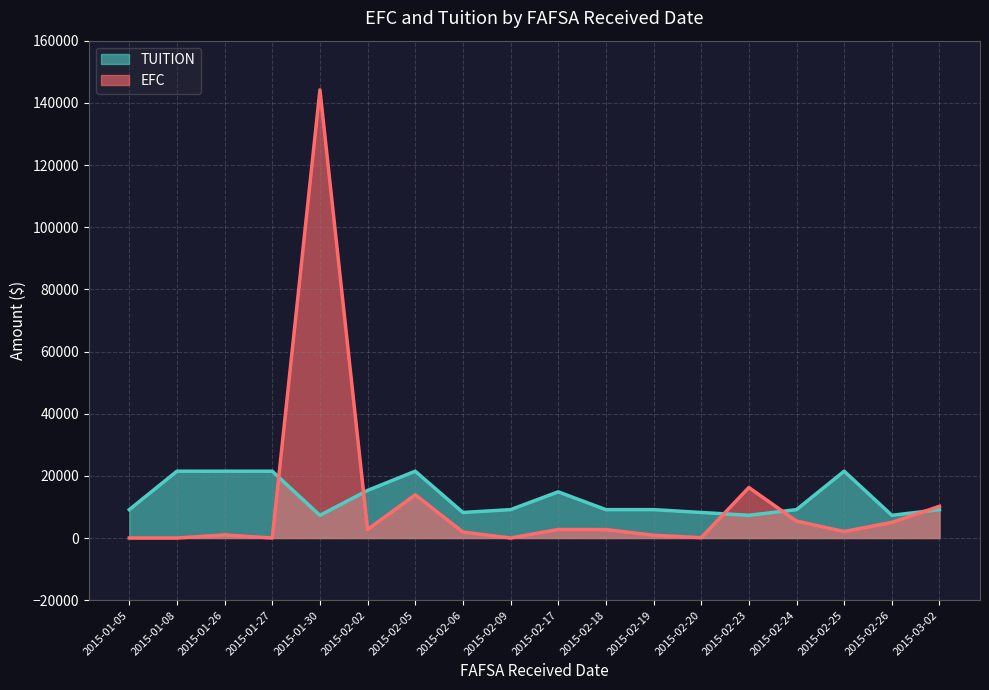

Which series changed the most between 2015-02-17 and 2015-02-18?

TUITION